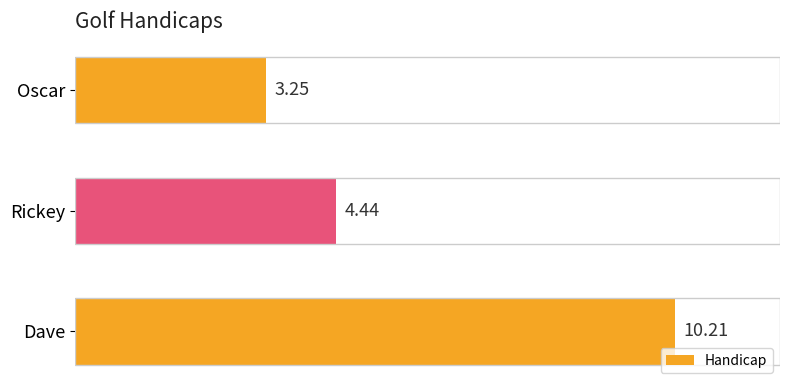

List the labels in order of value, largest first.

Dave, Rickey, Oscar